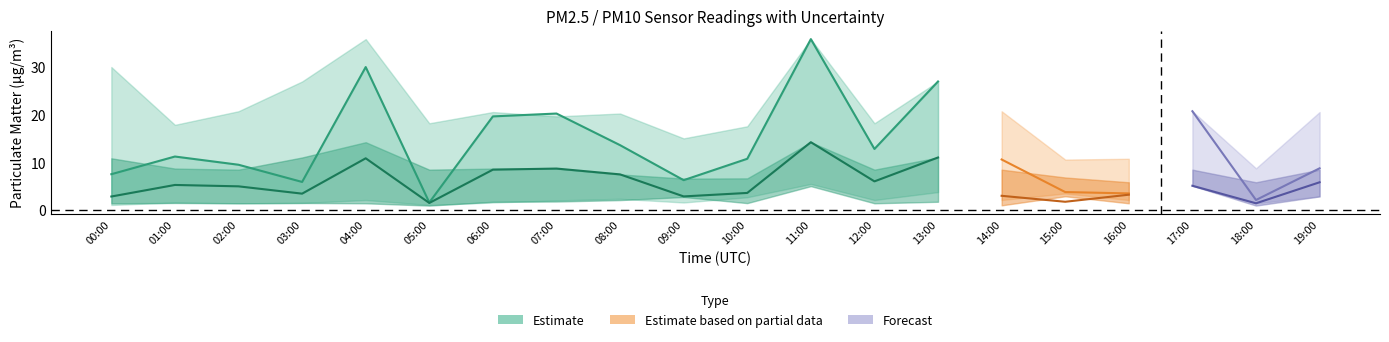

List the series in order of their peak value, lowest first.

P2_lower, P1_lower, P2, P2_upper, P1, P1_upper